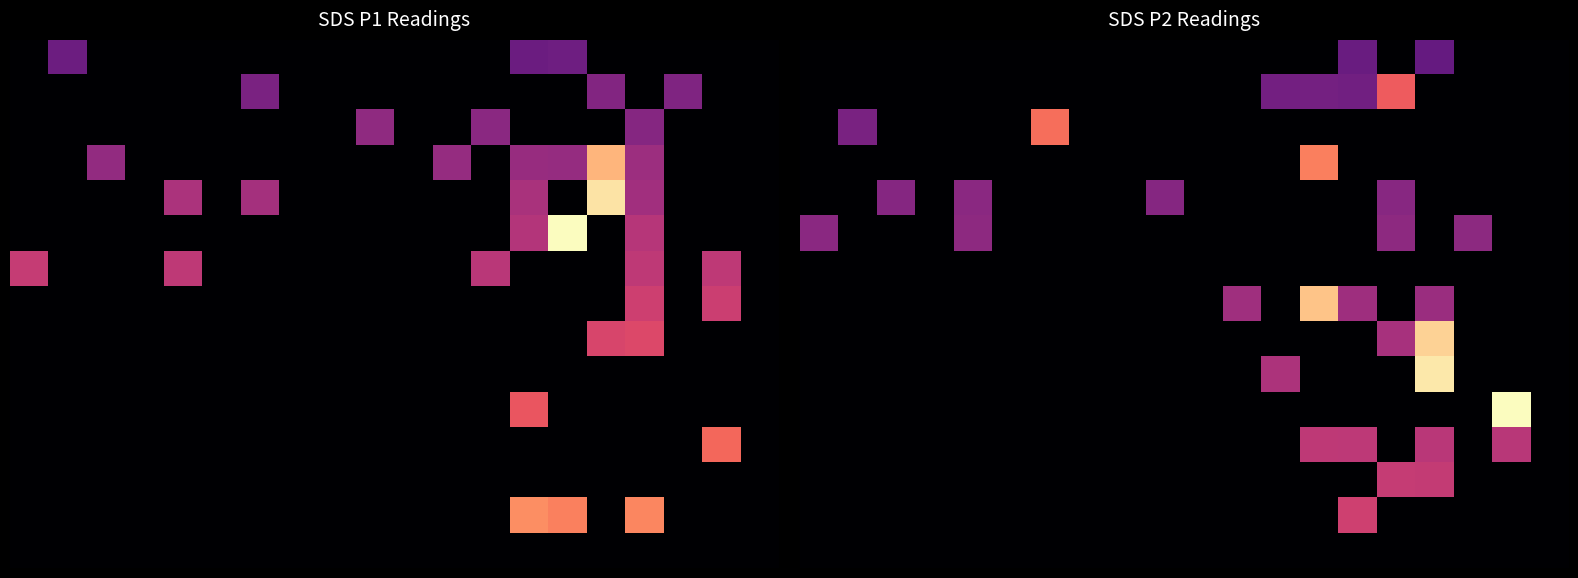

How many 4 values are between 0 and 1?

16